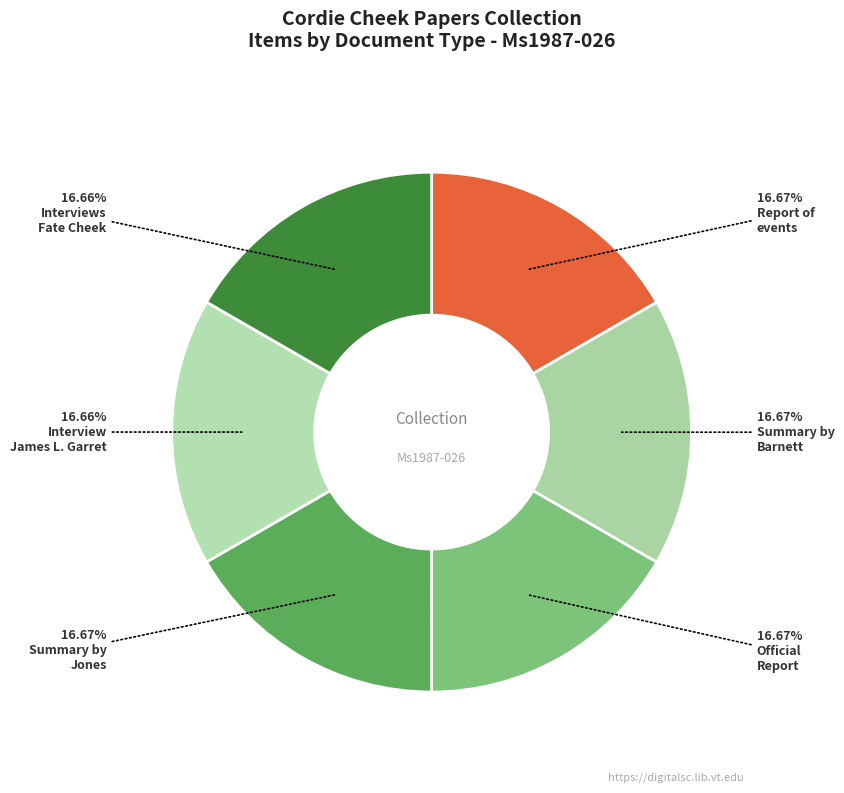

To the nearest percent, what is the average slice percentage?

17%